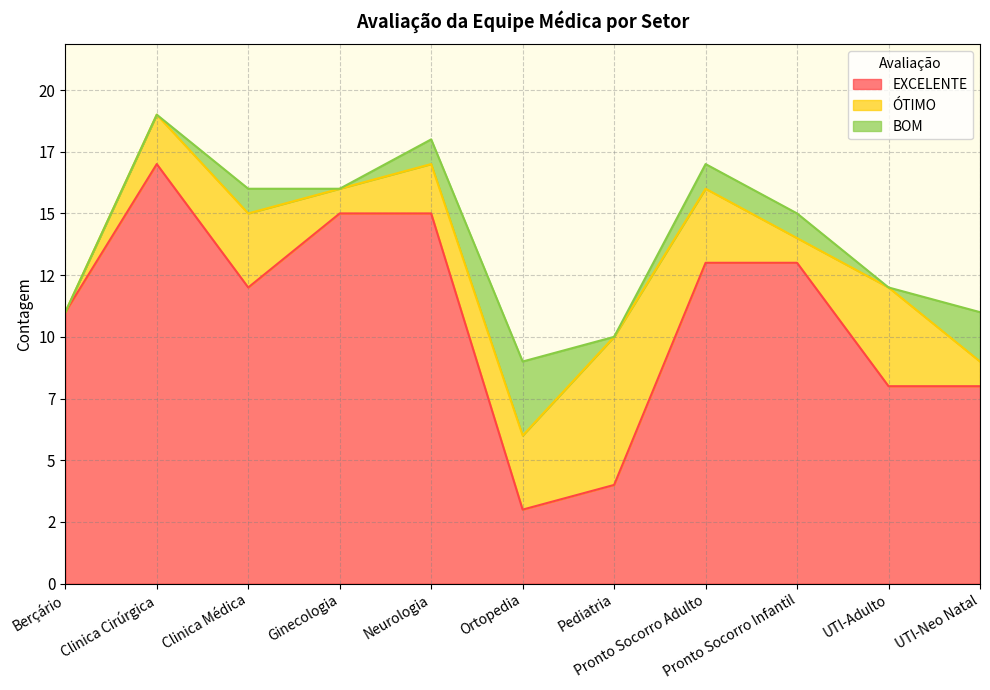

At which category is the sum across all series the highest?

Clinica Cirúrgica